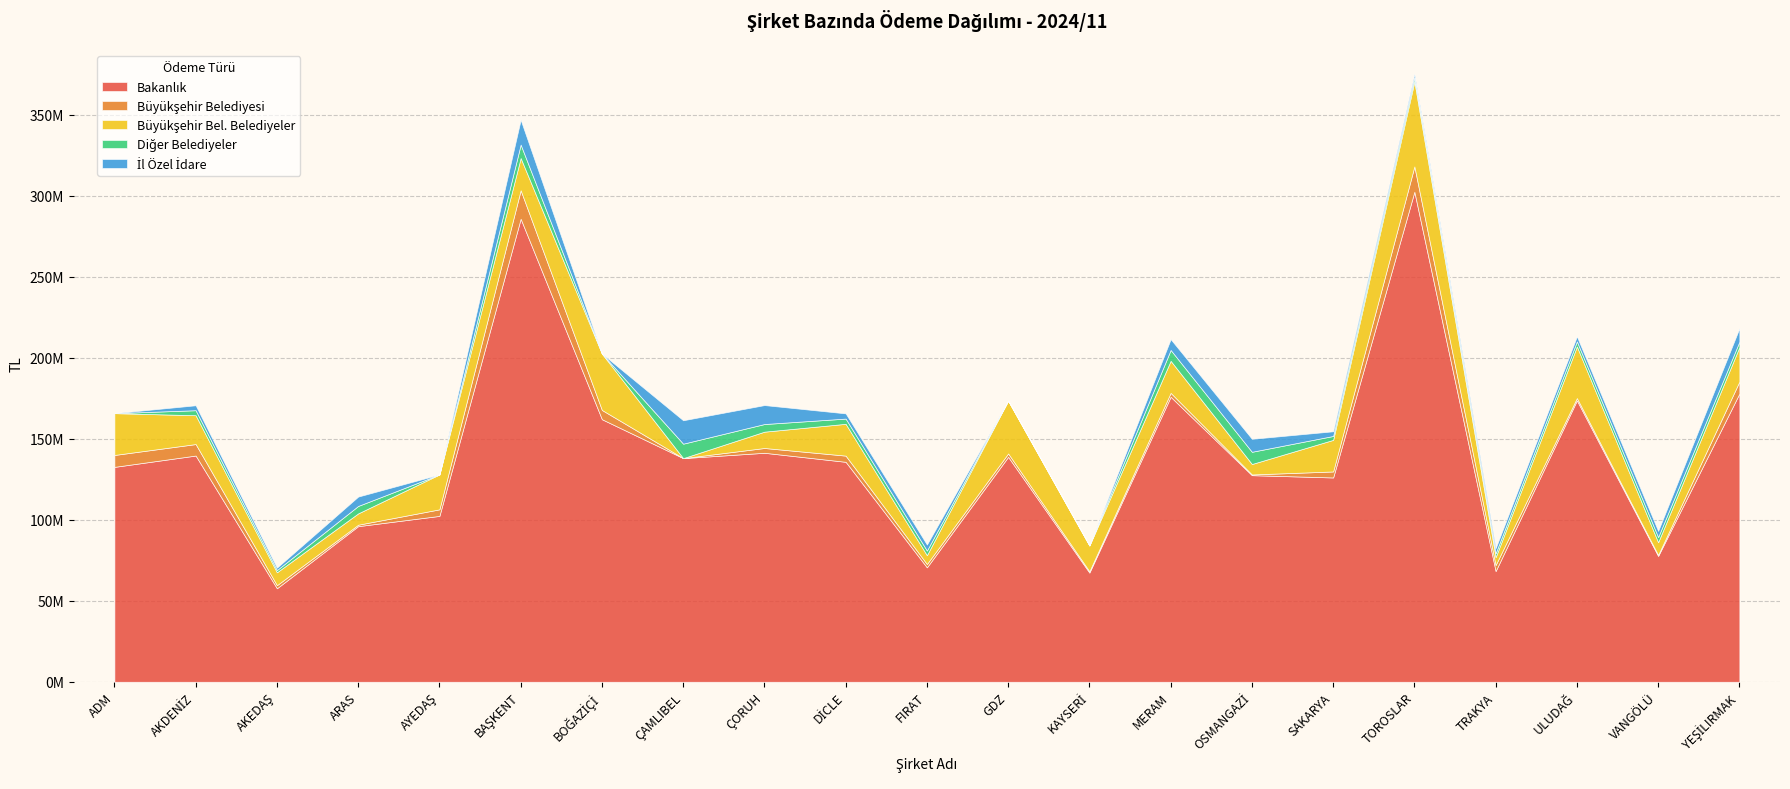

Is it true that İl Özel İdare equals 15790748.3 at ÇORUH?

False